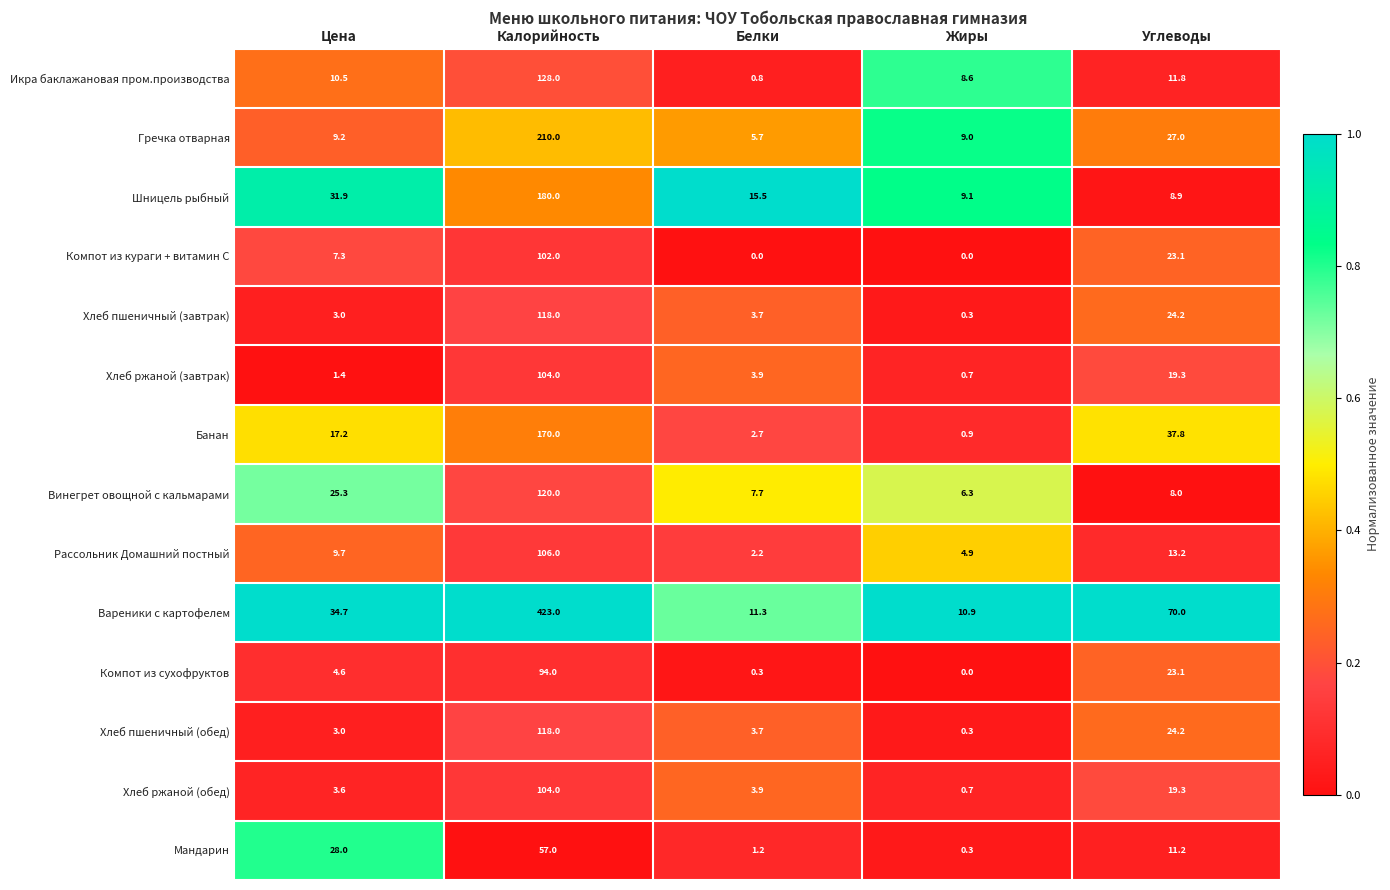

At which category is the sum across all series the highest?

Калорийность